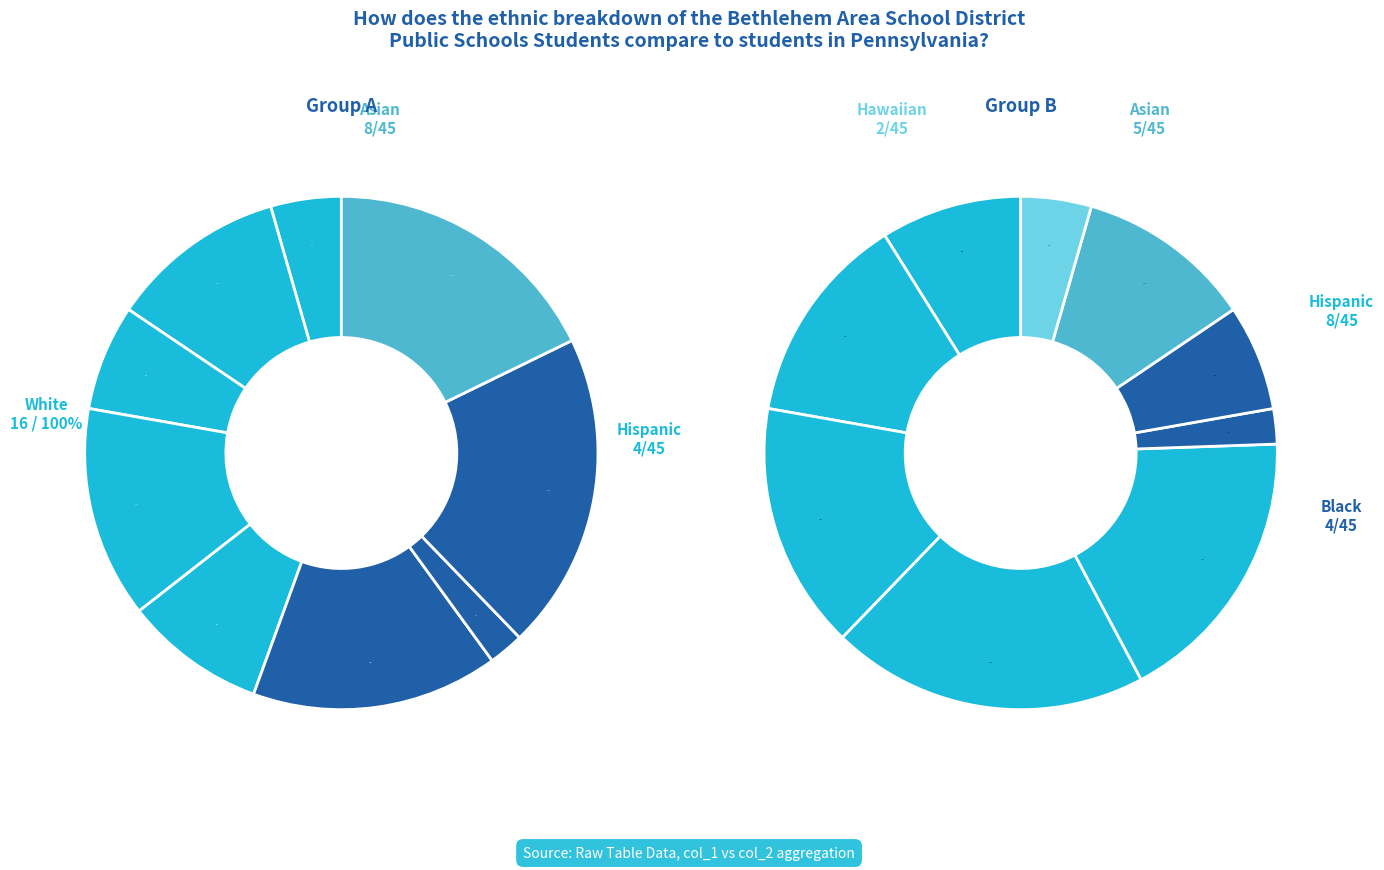

Combined, do 1 and 3 account for over 50%?

No